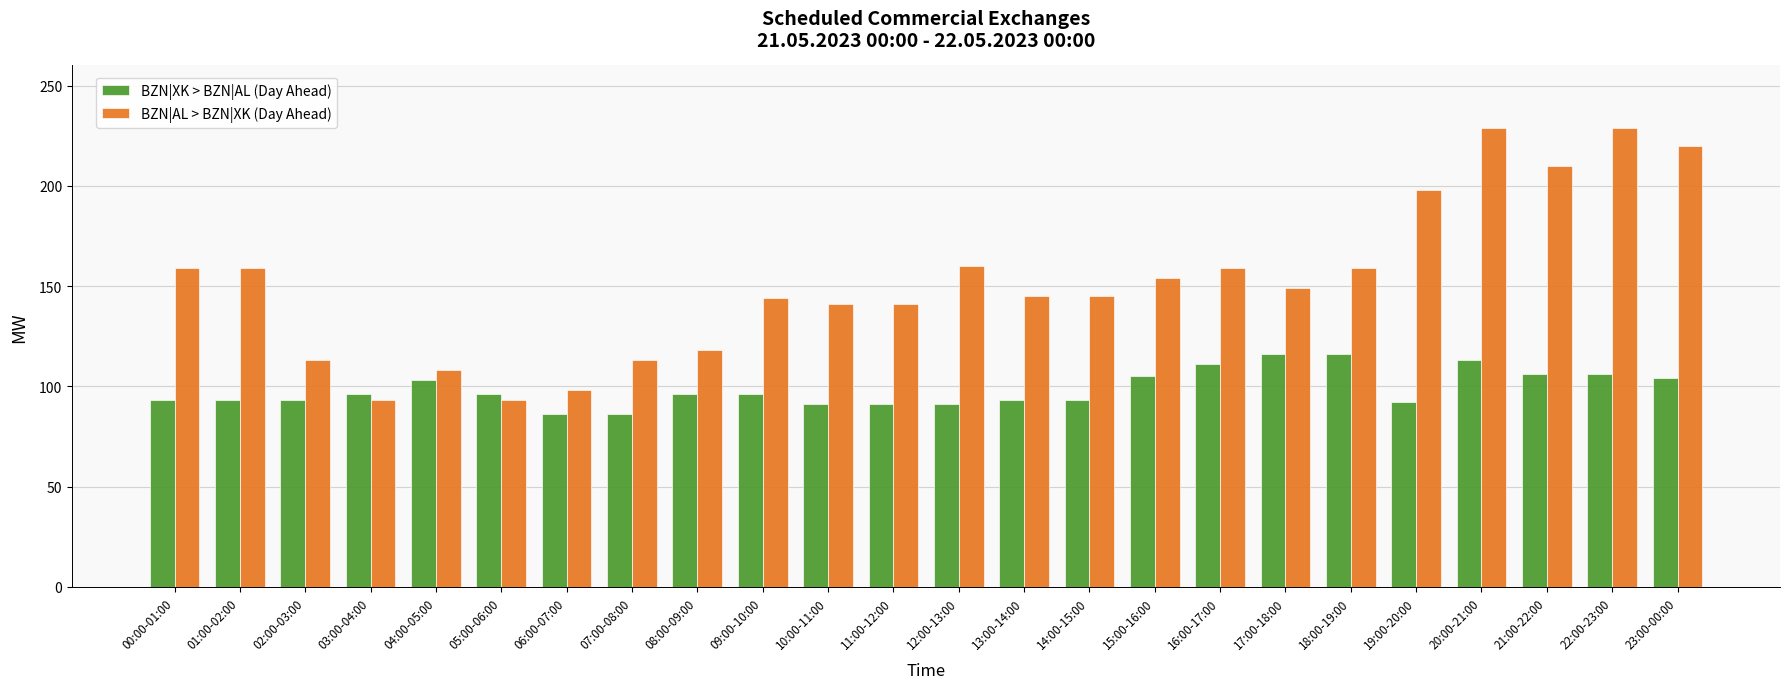

What is the label of the 16th bar from the left?

15:00-16:00